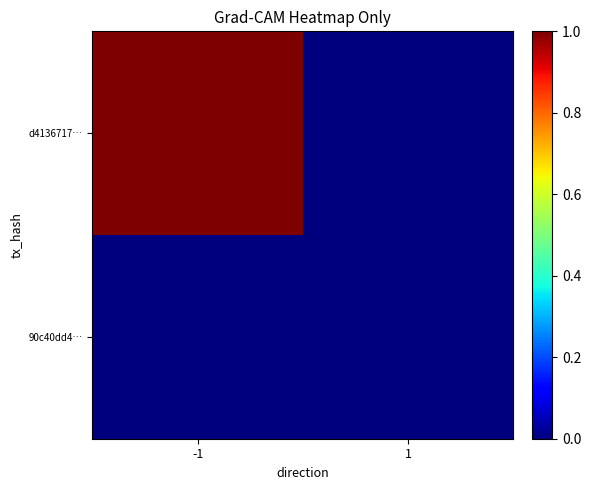

Which series has the largest total across all categories?

d4136717…